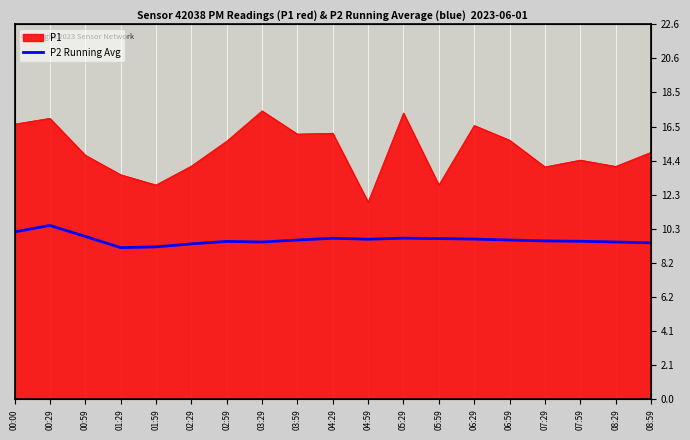

What is the label of the 8th point from the left?

03:29